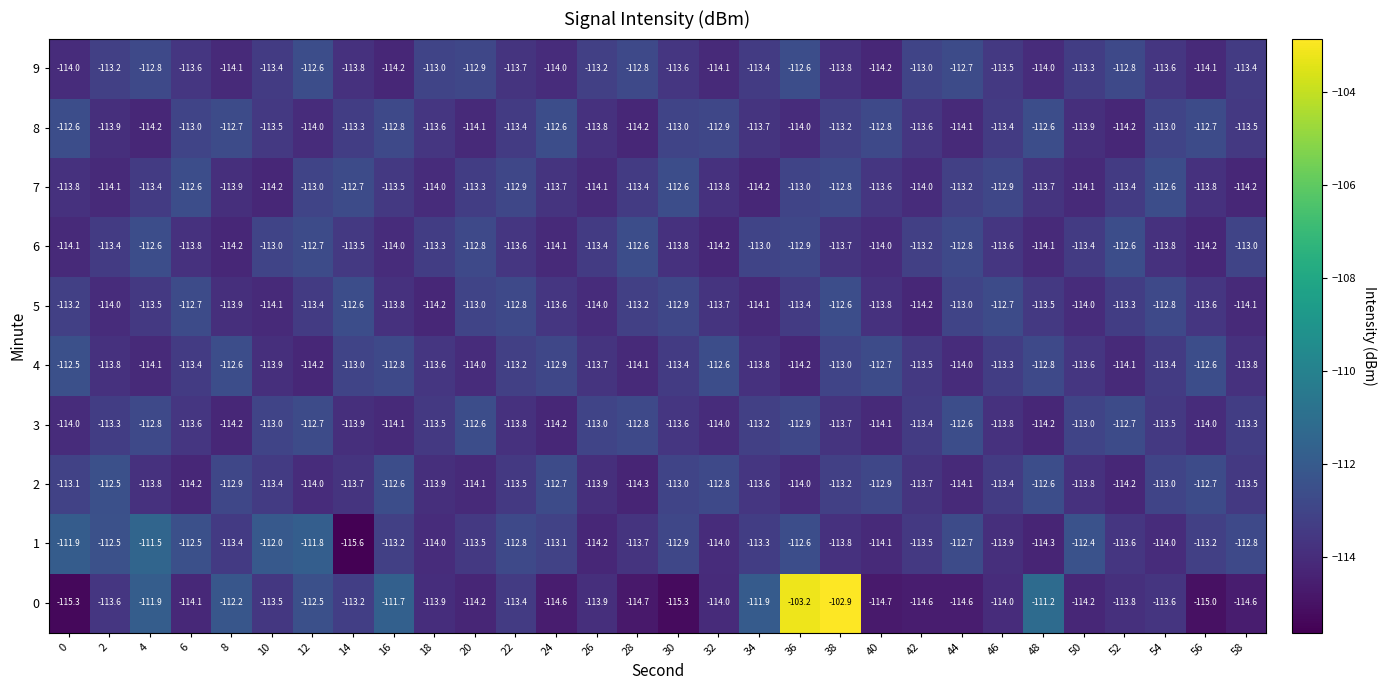

What is the sum of the 5 values at 12 and 14?

-226.0